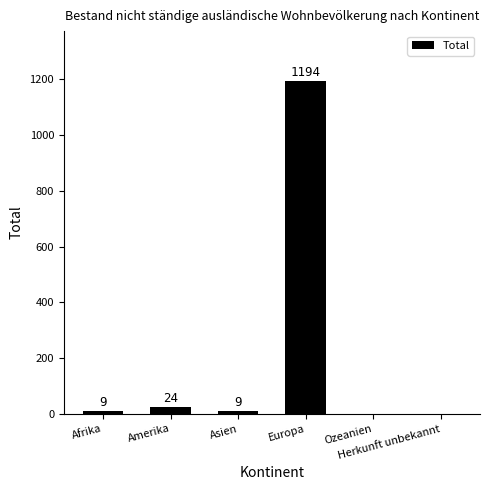

What is the sum of all values?

1236